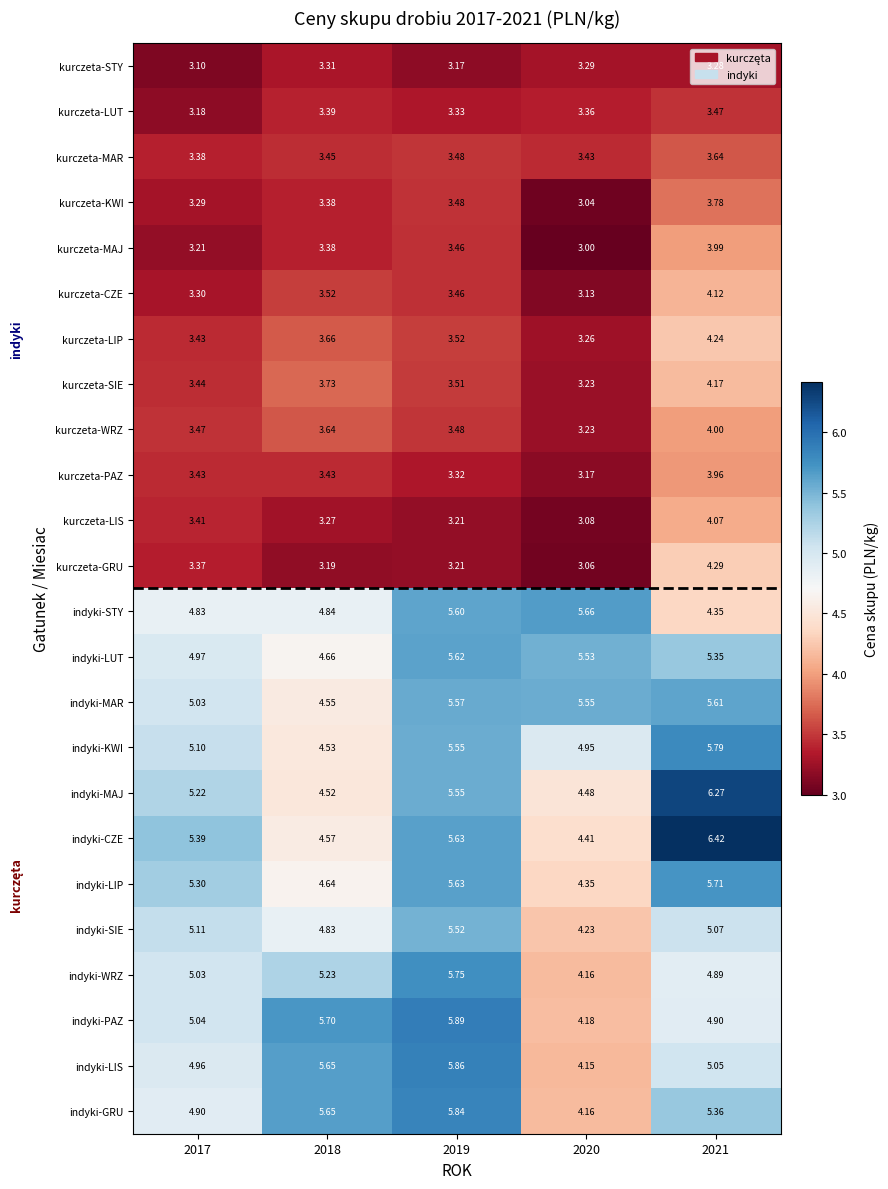

Which series has the largest total across all categories?

indyki-CZE